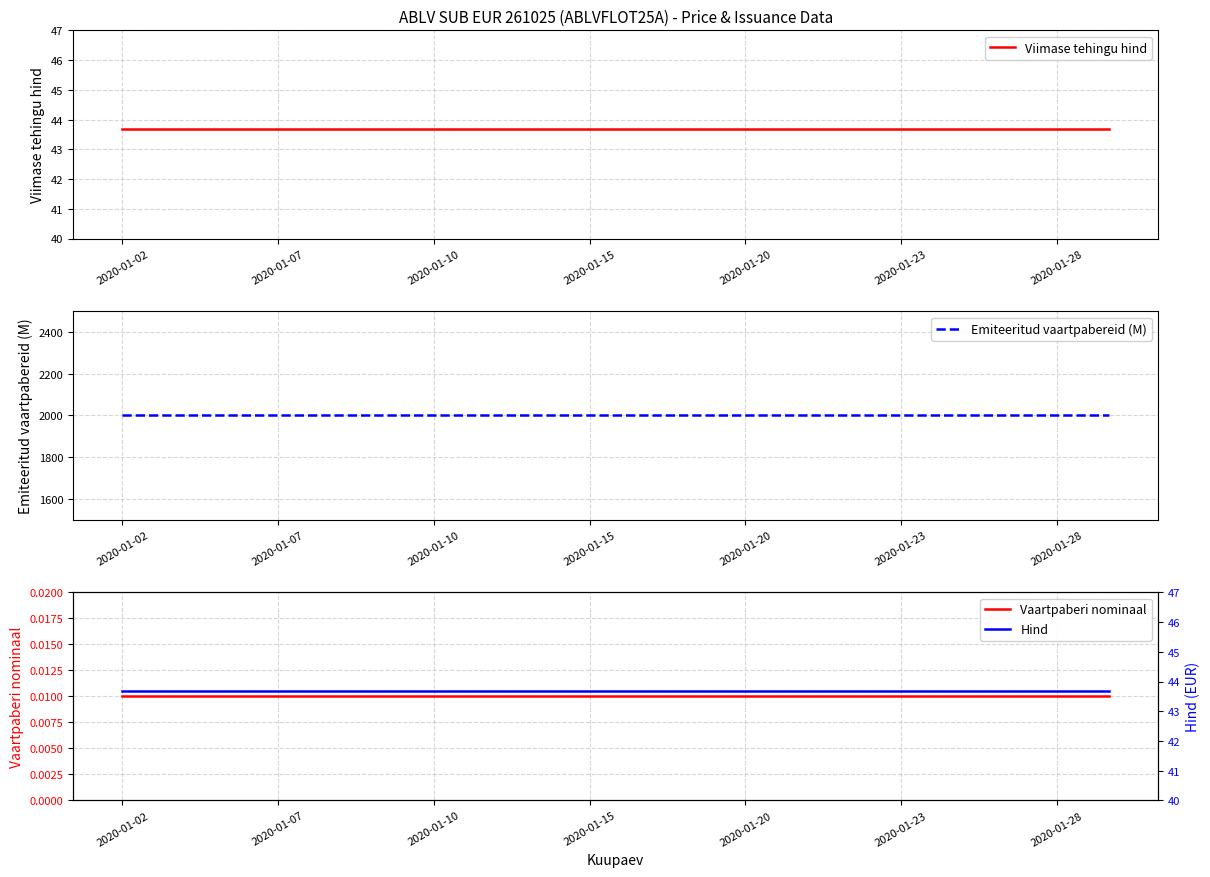

Which label corresponds to the smallest value in the chart?

2020-01-02